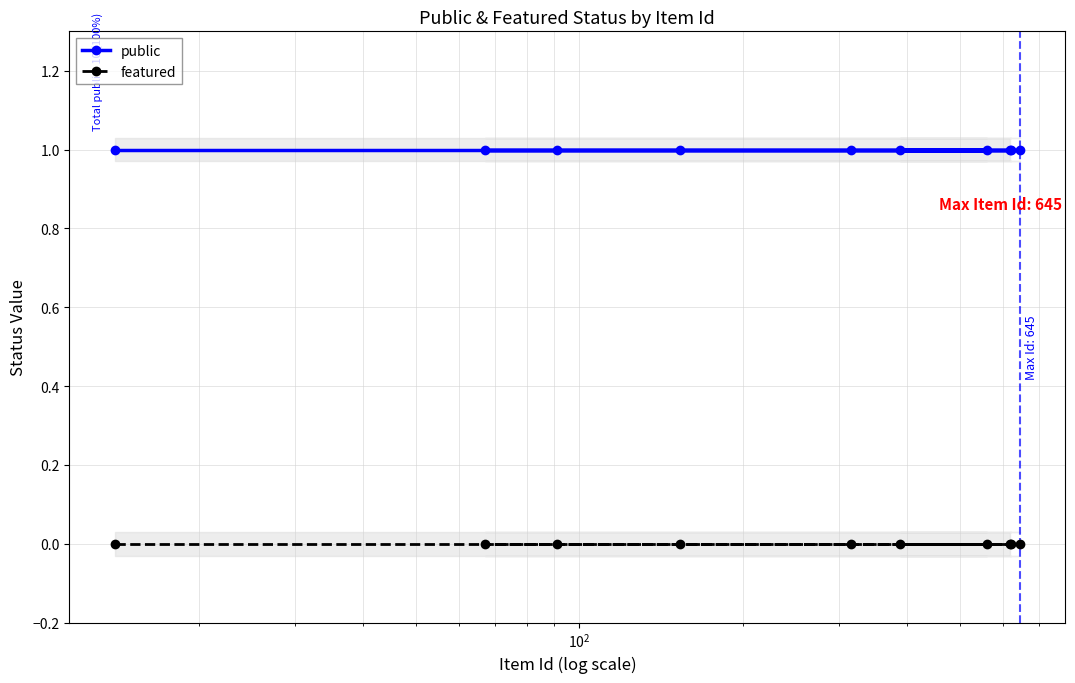

Is the value of public at $\mathdefault{10^{1}}$ greater than the value of featured at 5?

Yes